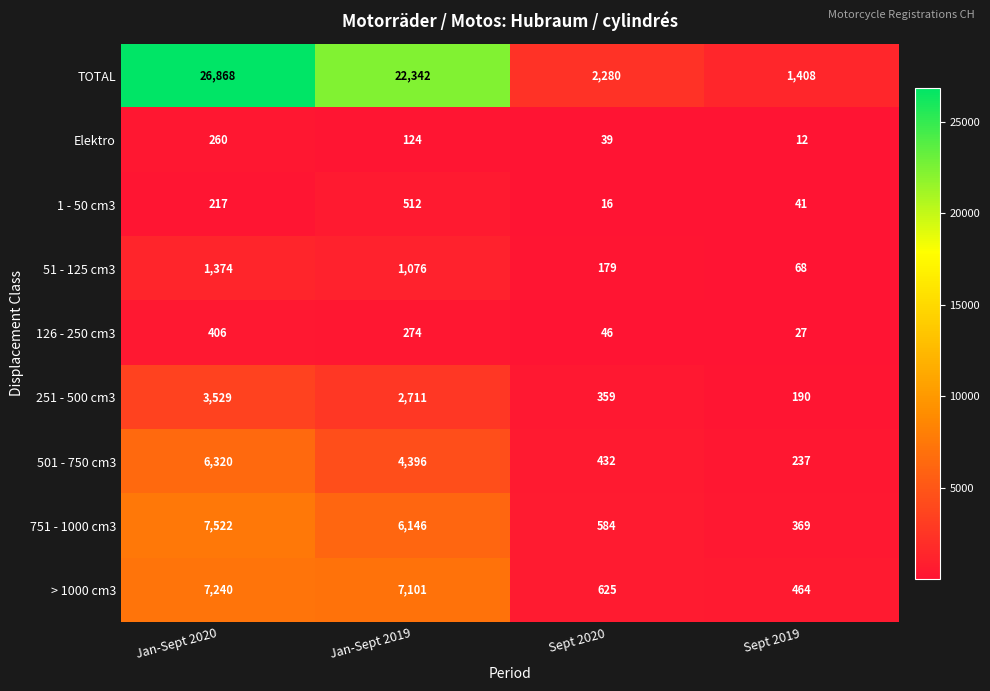

At which label is 501 - 750 cm3 closest to 3278?

Jan-Sept 2019